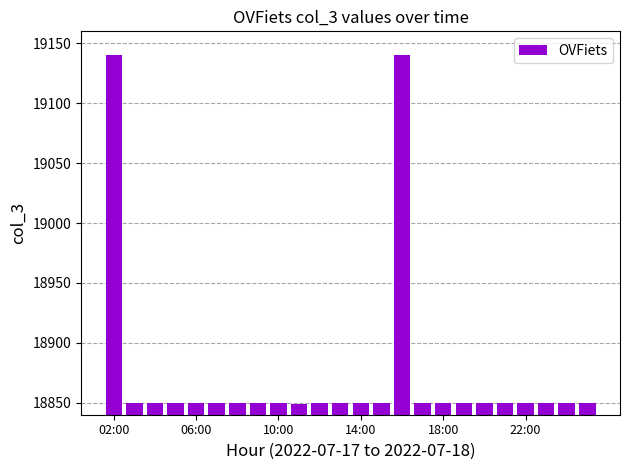

What is the difference between the second highest and second lowest values?

290